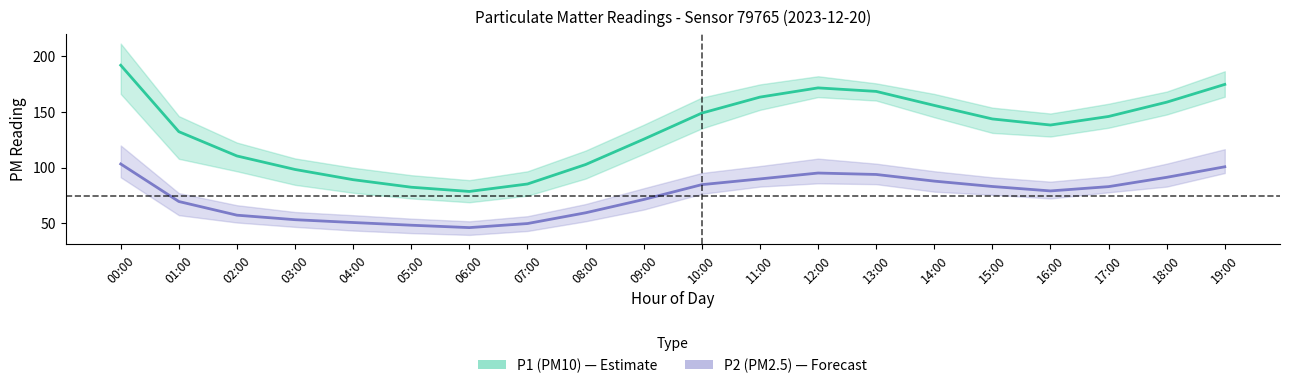

Rank the categories by P2 (PM2.5) value from lowest to highest.

06:00, 05:00, 07:00, 04:00, 03:00, 02:00, 08:00, 01:00, 09:00, 16:00, 17:00, 15:00, 10:00, 14:00, 11:00, 18:00, 13:00, 12:00, 19:00, 00:00